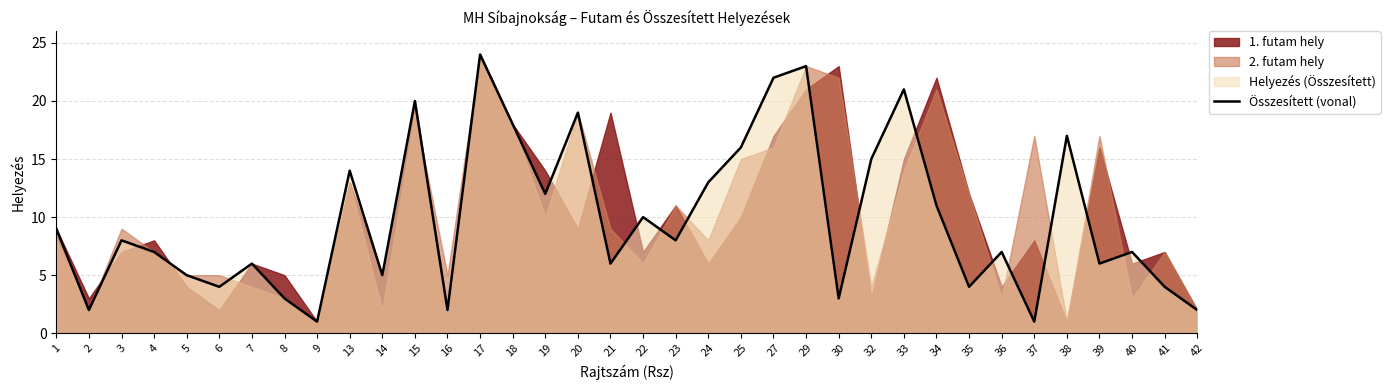

The chart shows a value of 1 at 9. True or false?

True